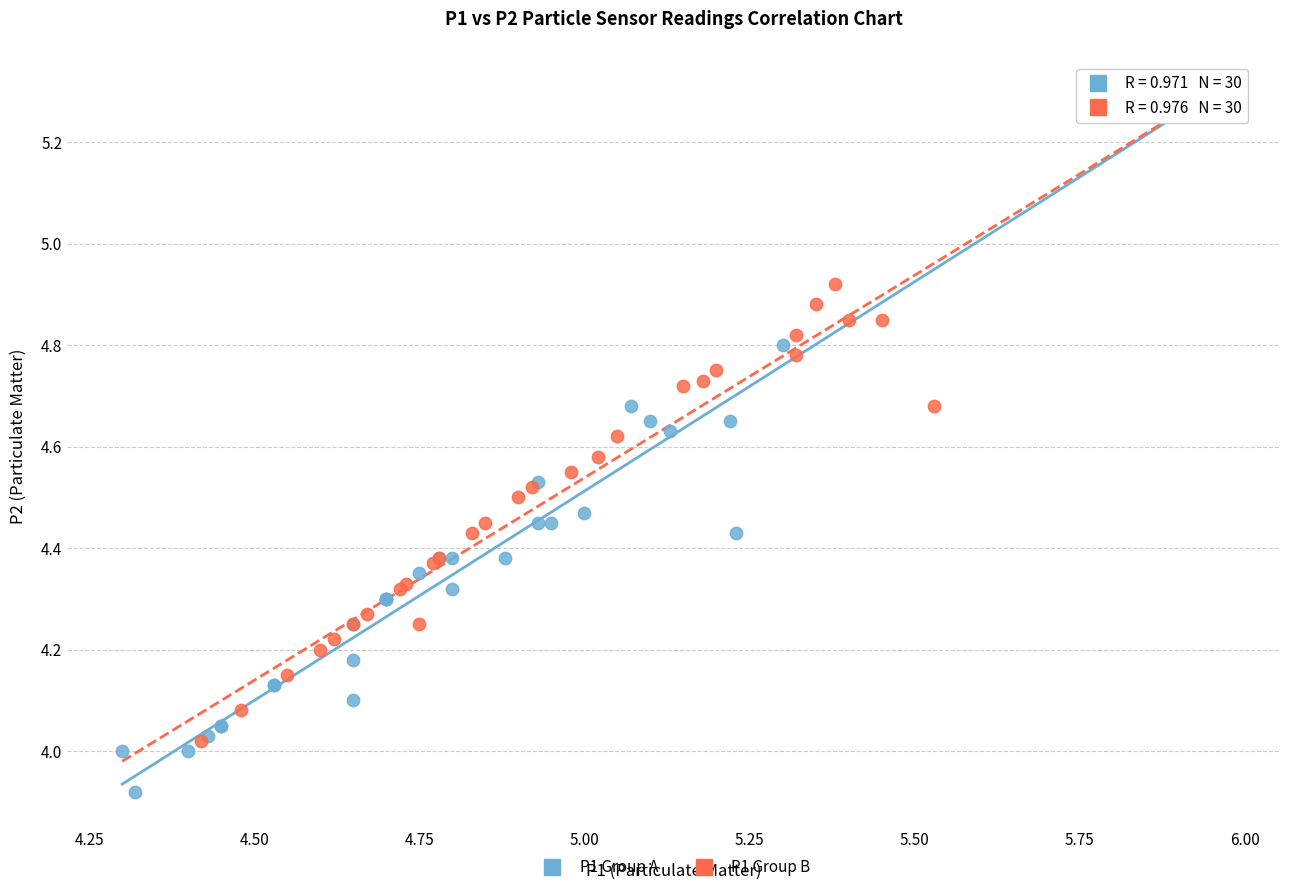

Which series reaches the minimum Y coordinate?

P1 Group A